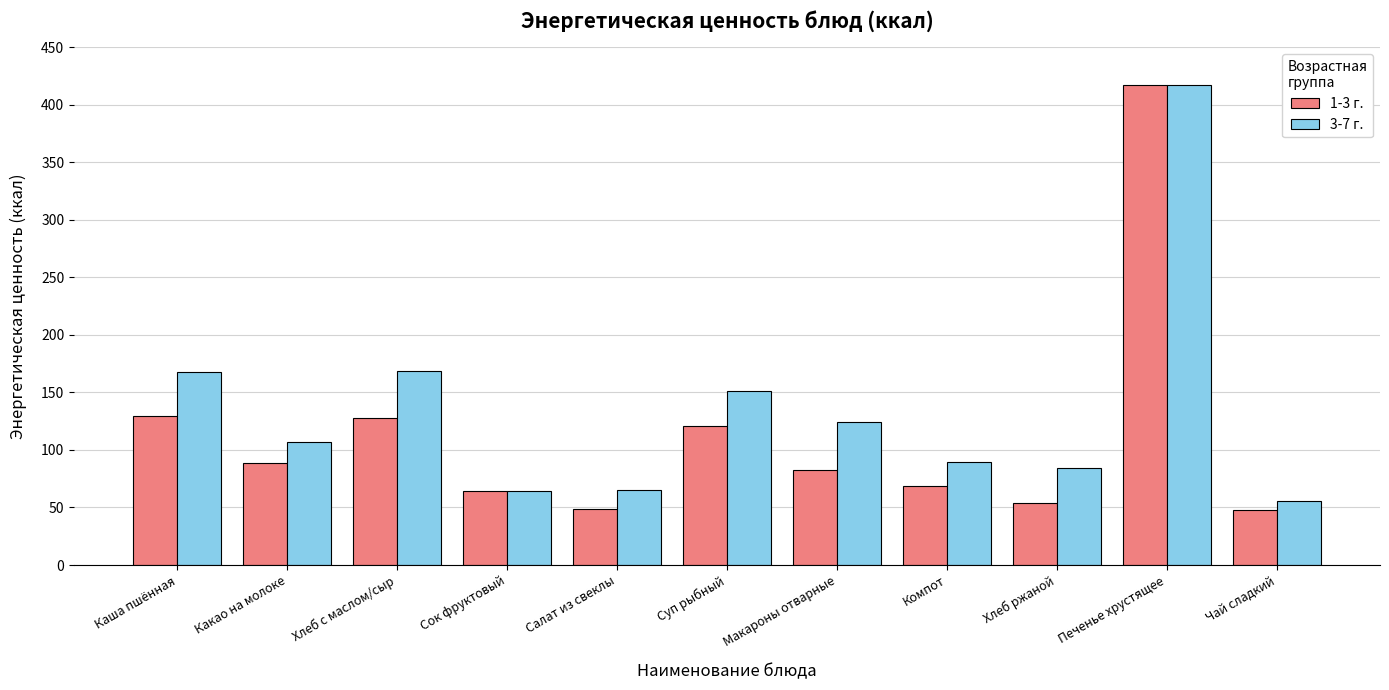

List the series in order of their overall mean, highest first.

3-7 г., 1-3 г.